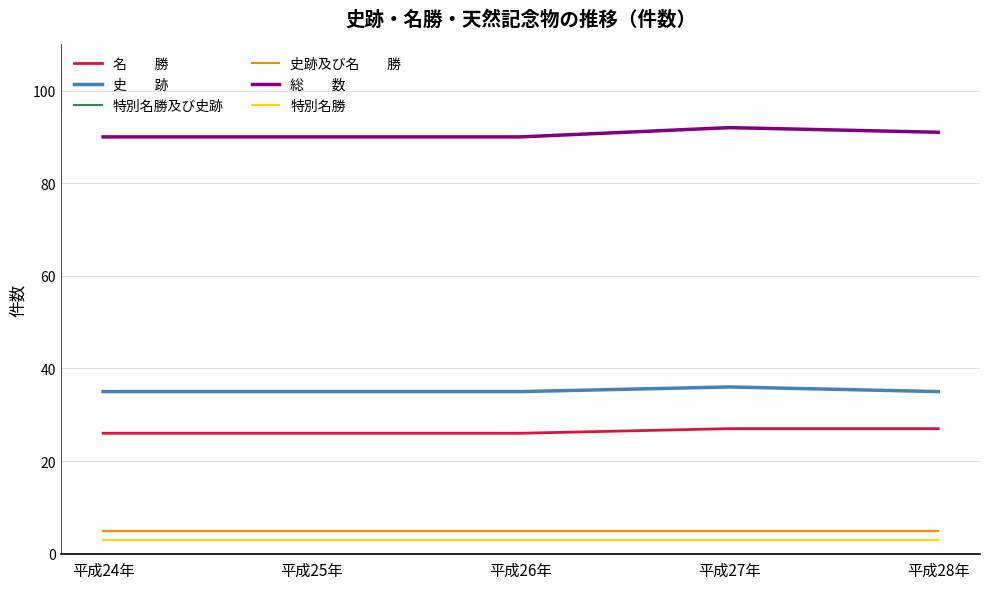

At which category is the sum across all series the highest?

平成27年